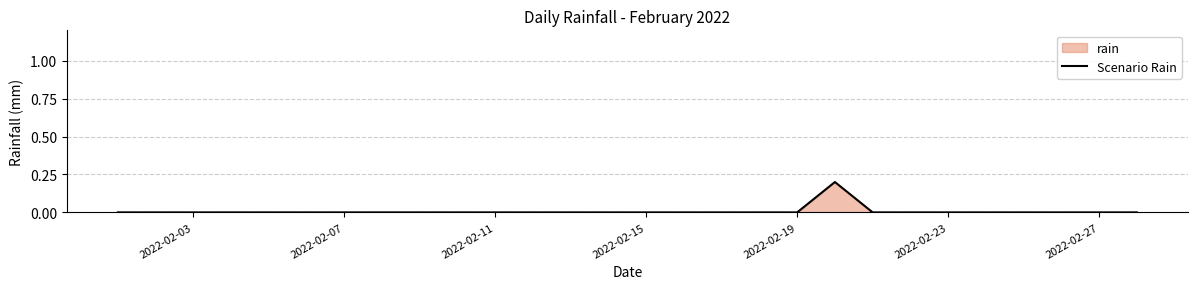

The value at 2022-02-23 is 0.0. True or false?

True